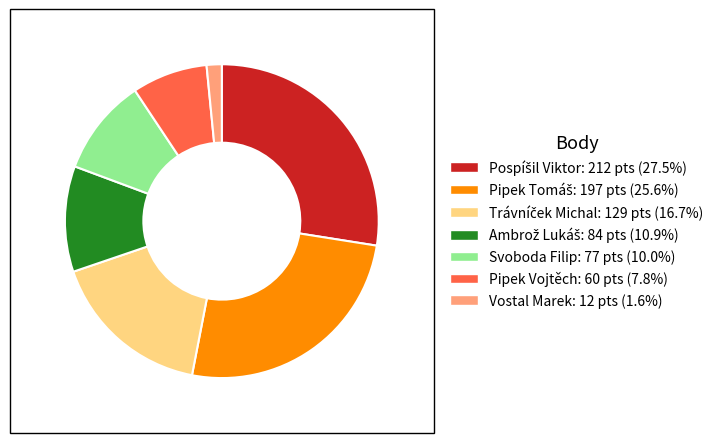

Is the sum of Pipek Vojtěch and Vostal Marek greater than half?

No